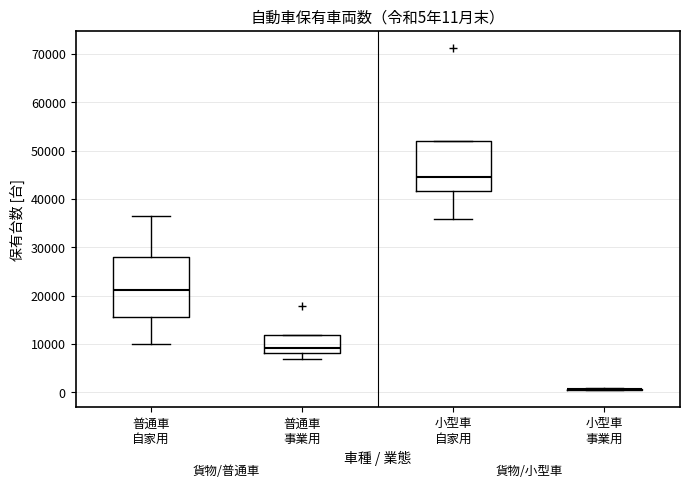

Which box is the tallest, from its lower edge to its upper edge?

普通車 自家用